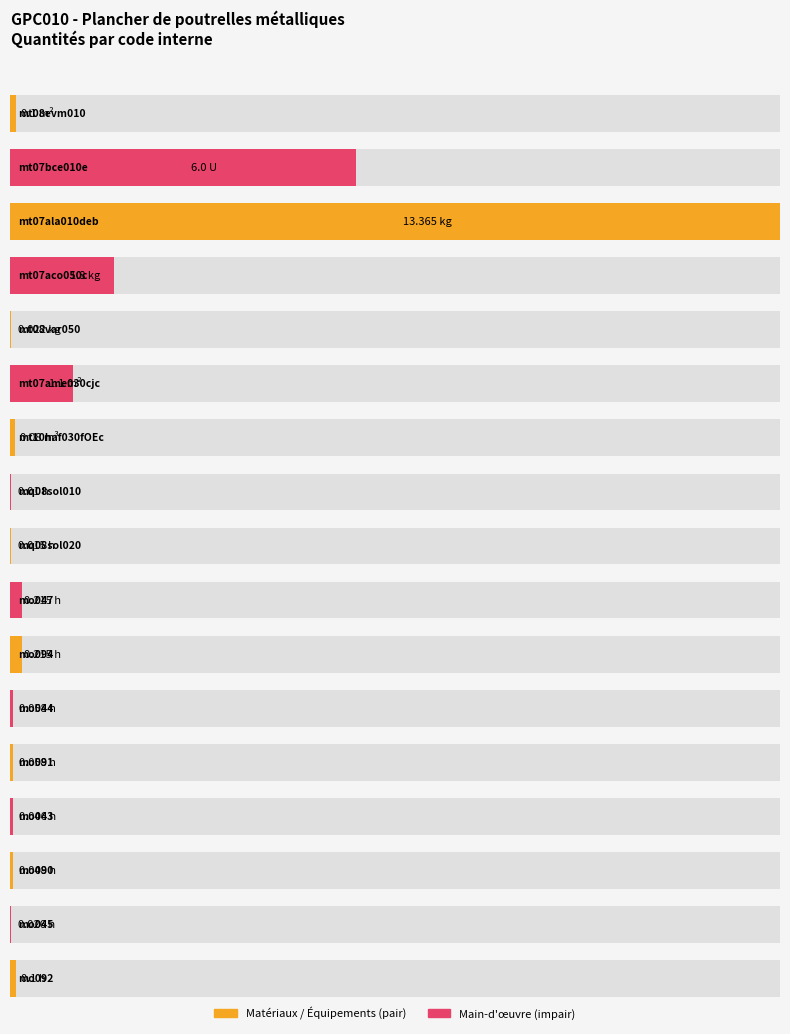

Is it true that the value at mq08sol020 is 0.0?

True